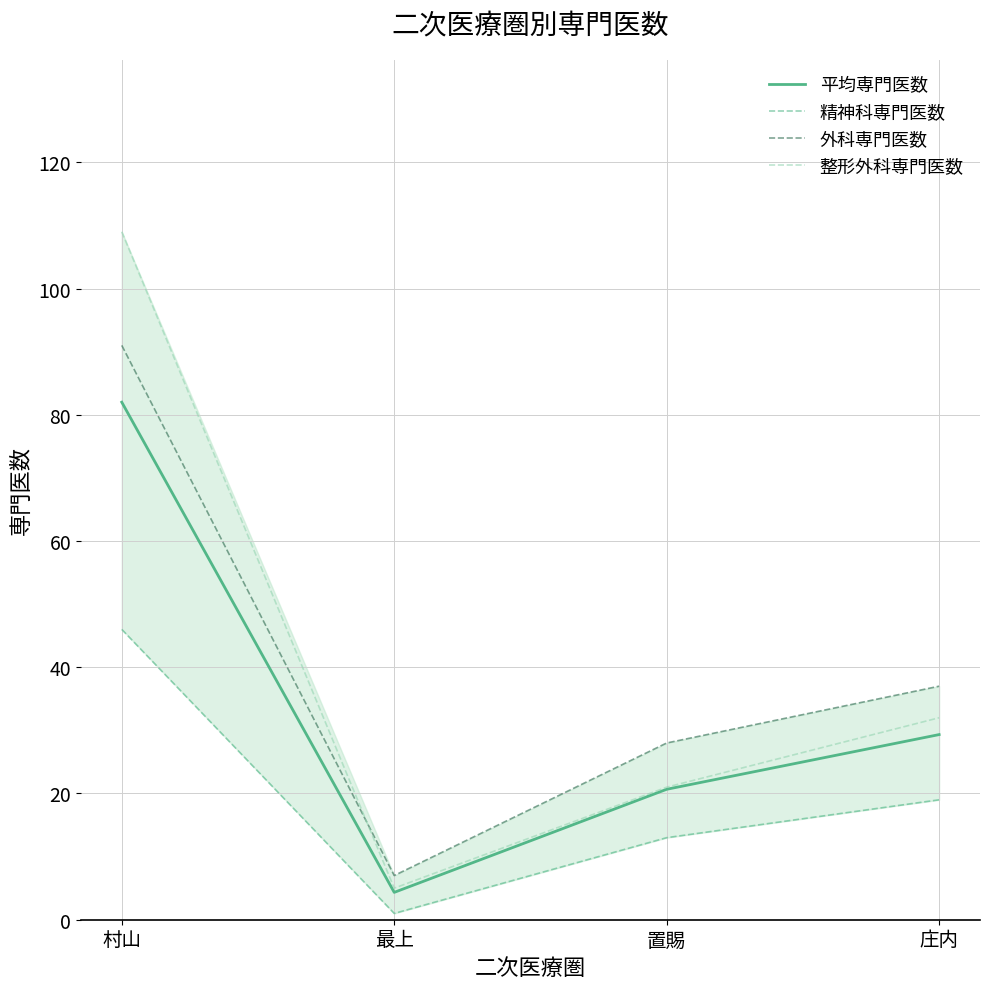

True or false: 平均専門医数 has a value of 14.4 at 置賜.

False